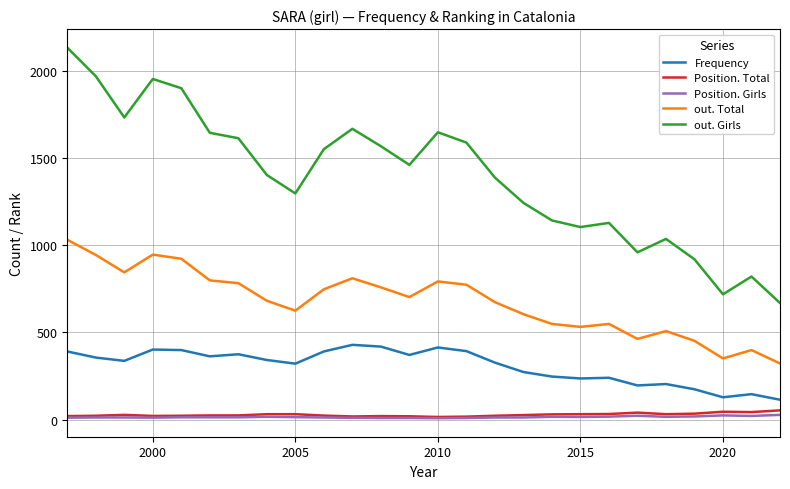

Count the number of categories in the chart.

26